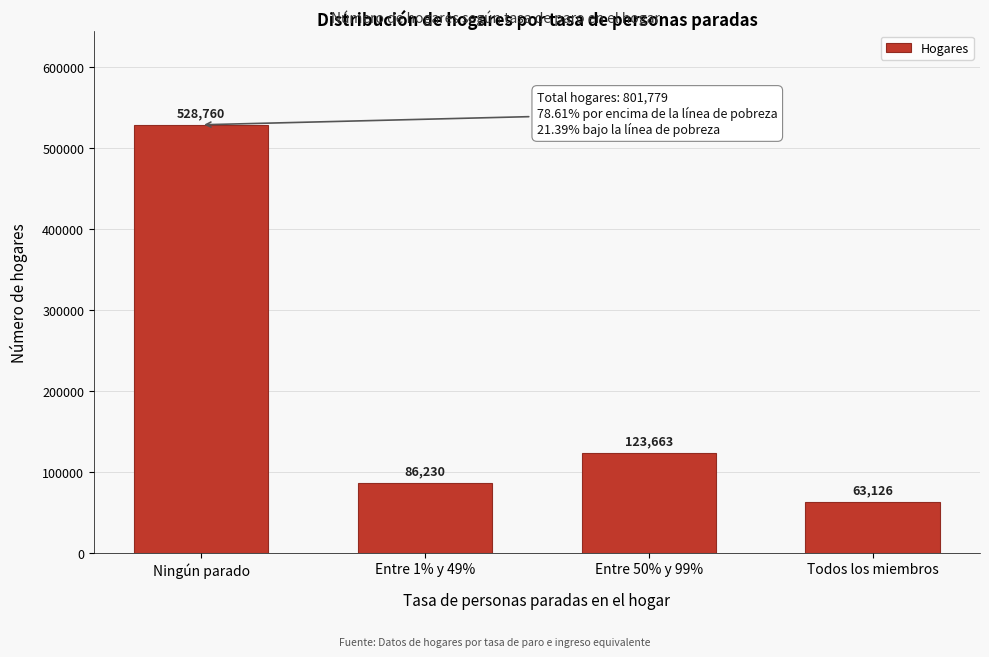

Reading left to right, extract all data points from this chart.

528760	86230	123663	63126